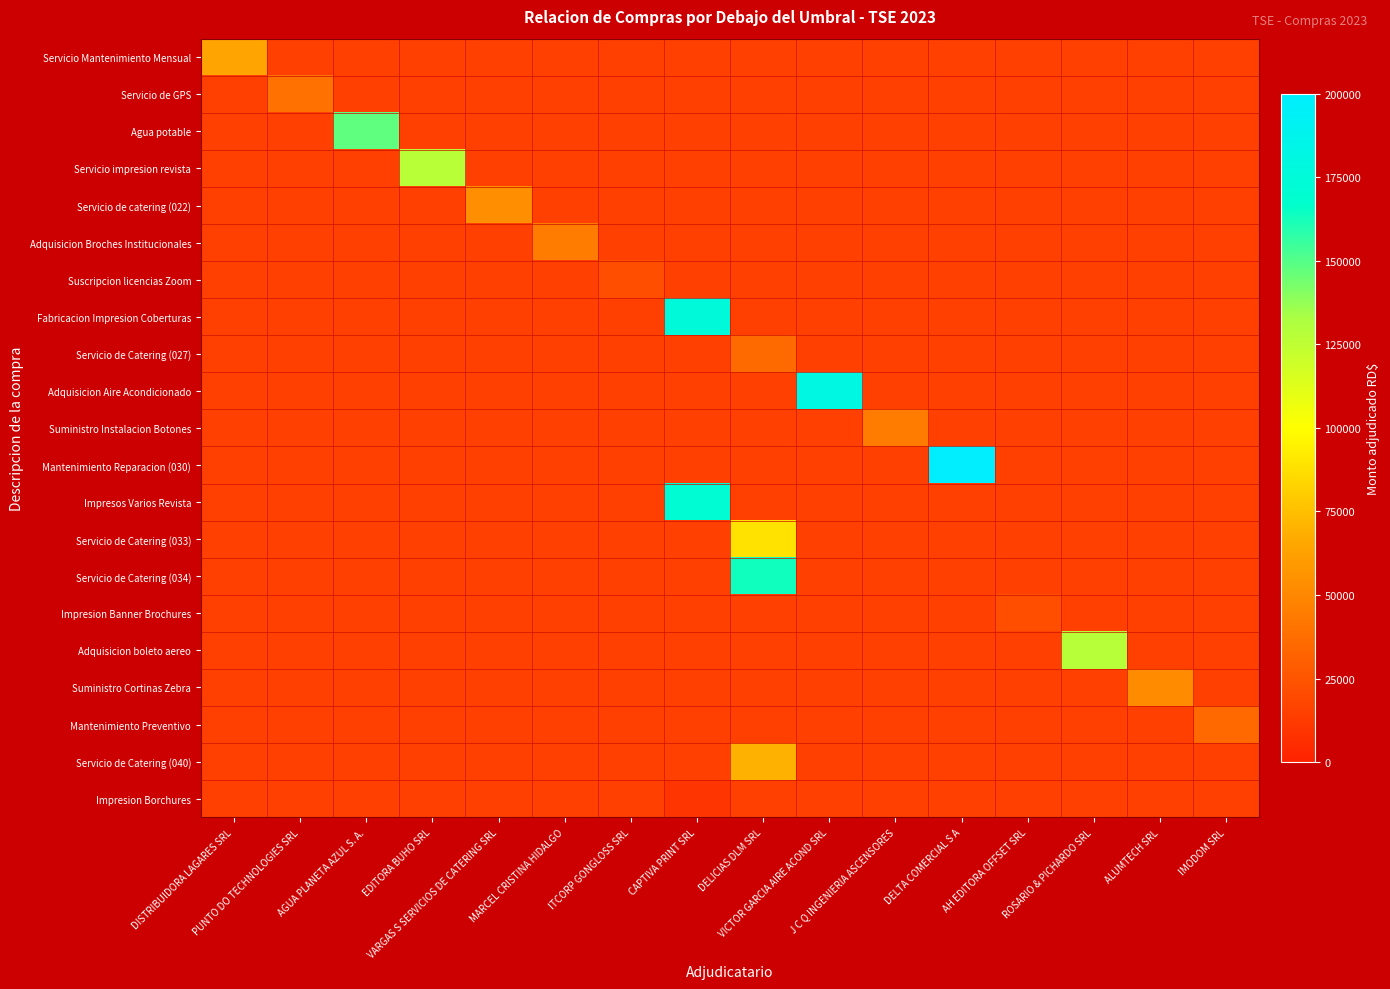

Which series has the widest spread of values?

Mantenimiento Reparacion (030)